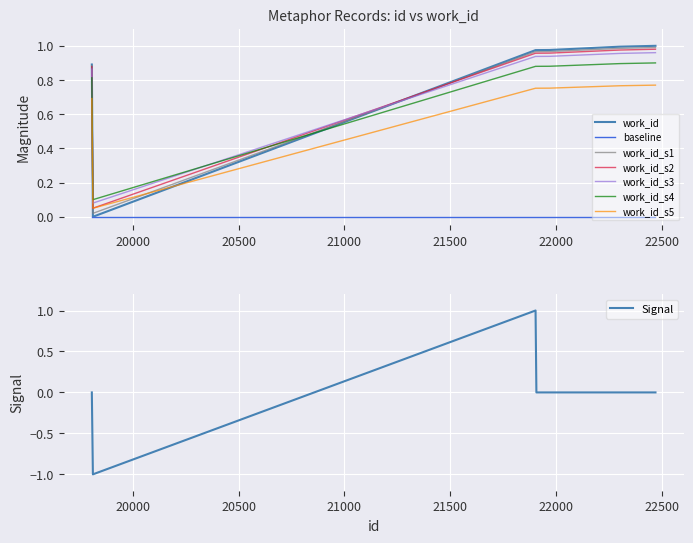

True or false: work_id and work_id_s4 intersect in this chart.

True